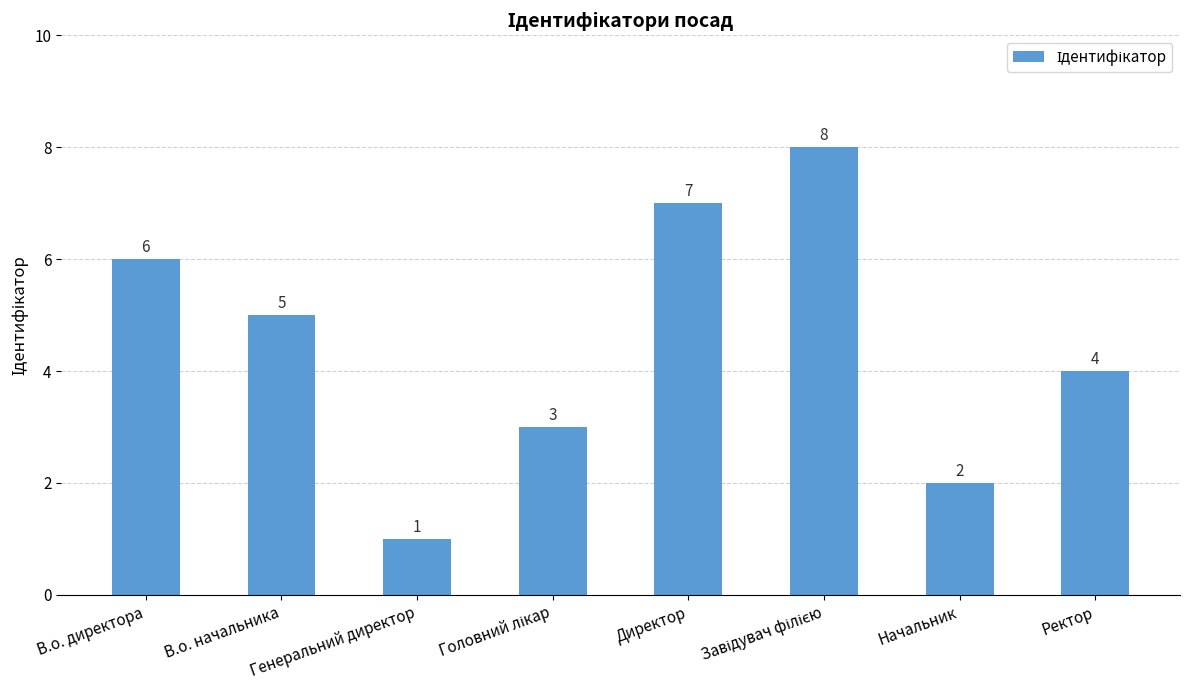

Where does the data first go above 5?

В.о. директора